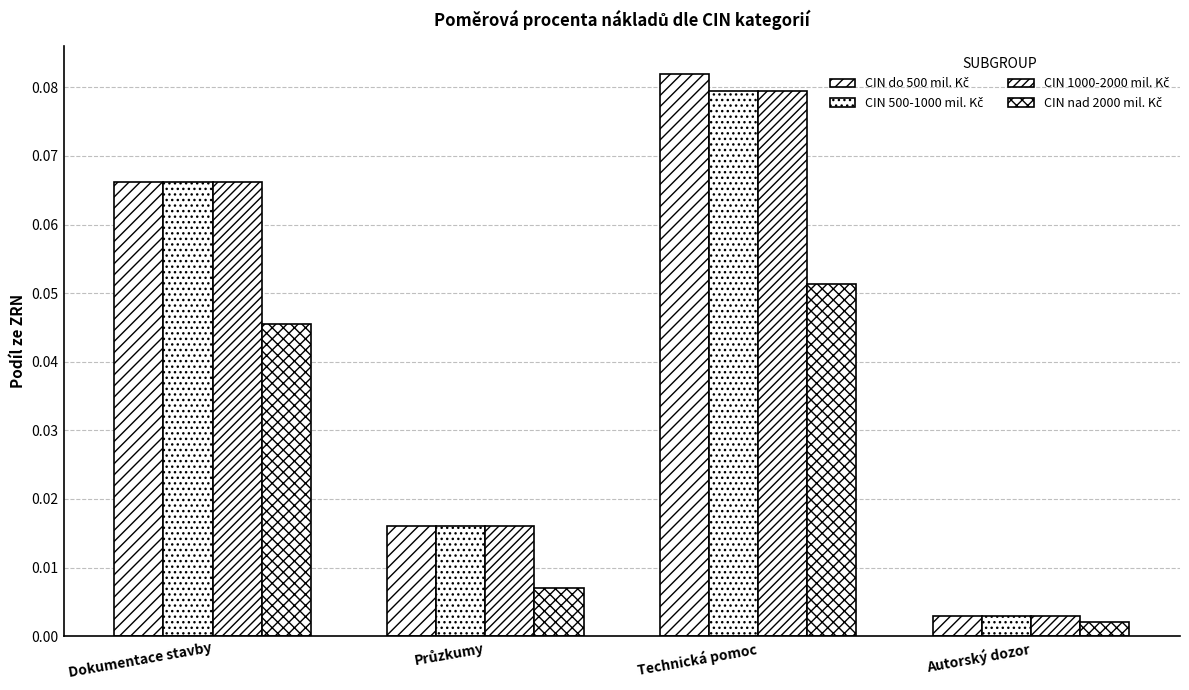

True or false: CIN 500-1000 mil. Kč has a value of 0.0 at Průzkumy.

False